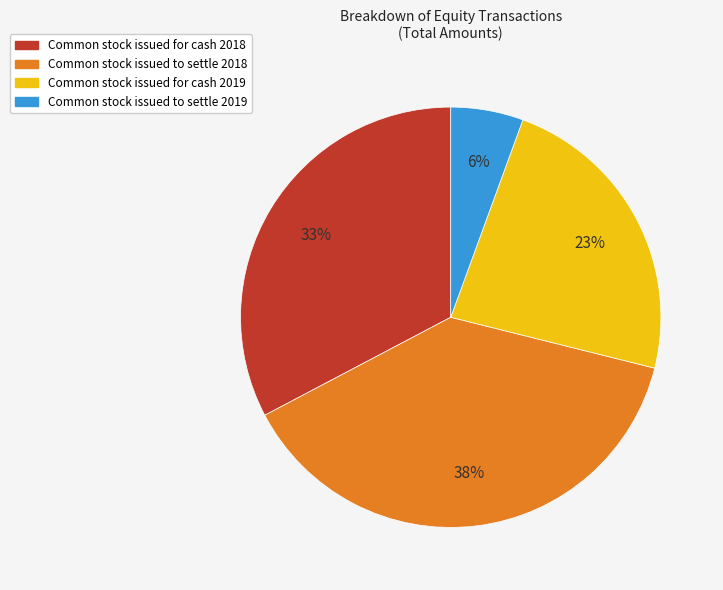

What is the smallest slice in the pie chart?

Common stock issued to settle 2019